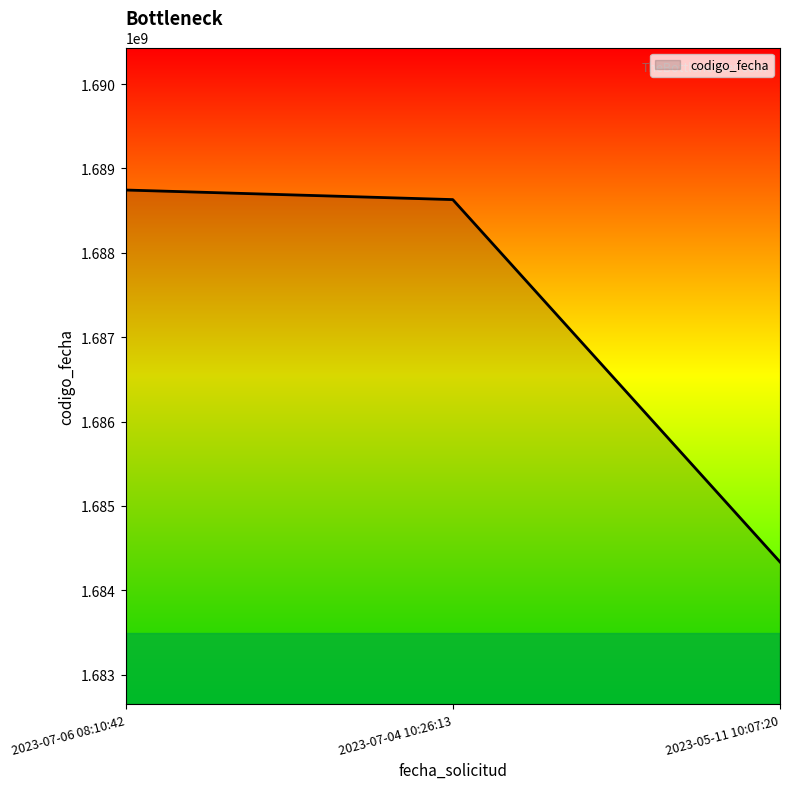

At which category does the chart reach its peak across all series?

2023-07-06 08:10:42